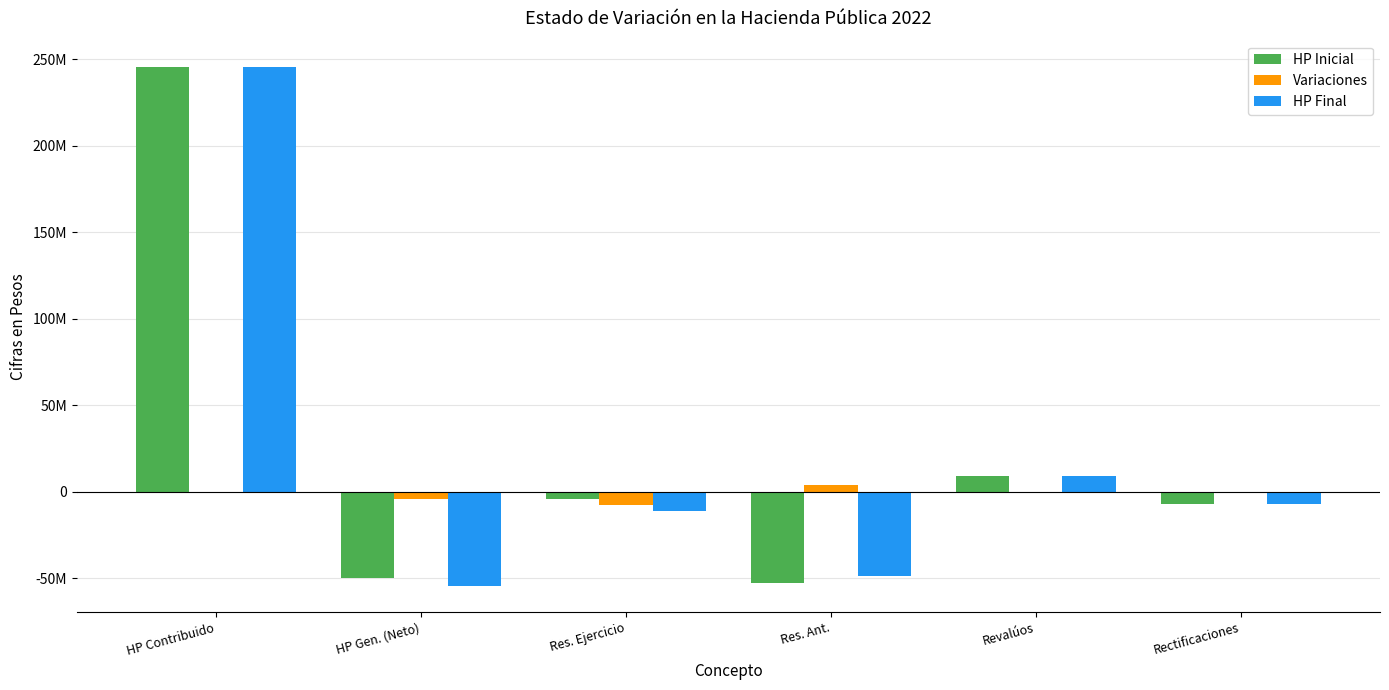

What is the difference between the highest and lowest values at HP Gen. (Neto)?

50088789